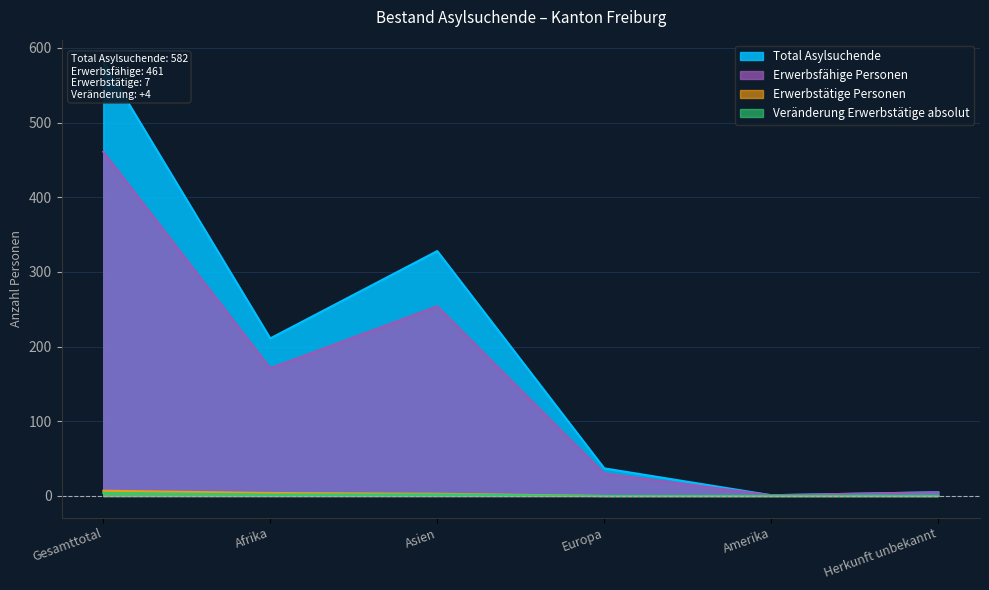

How many data points does each series have?

6